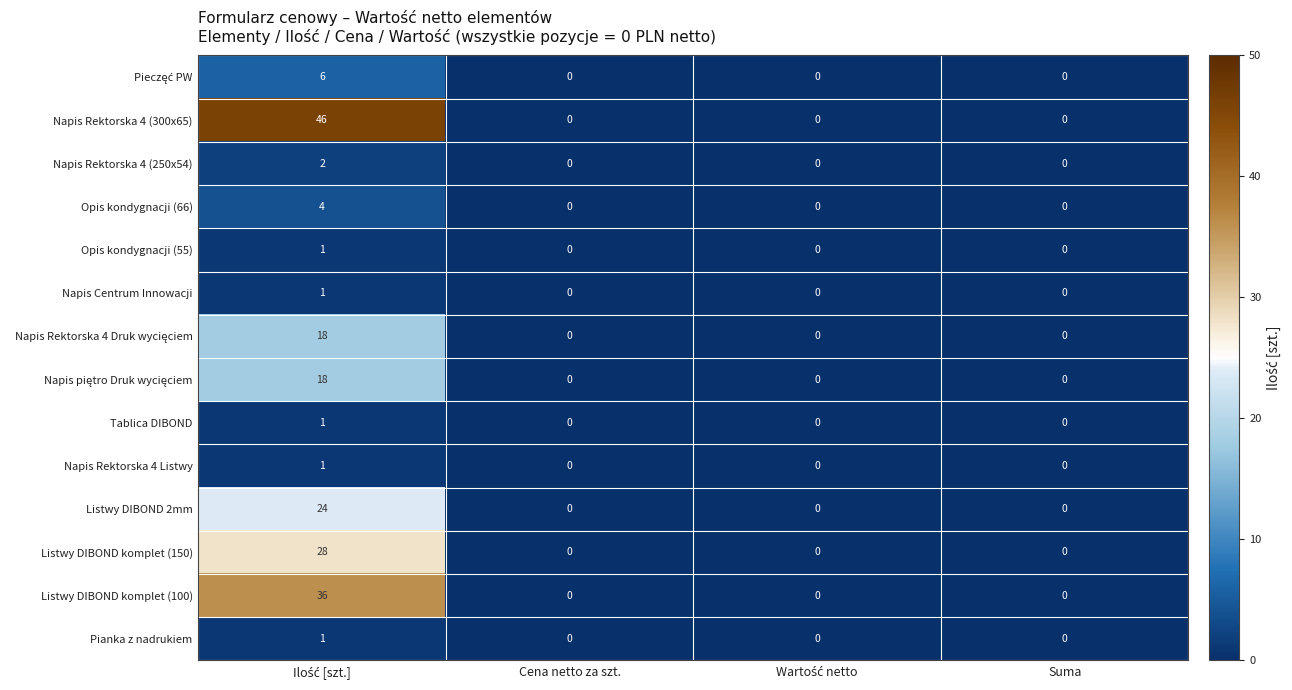

The value of Tablica DIBOND at Cena netto za szt. is 0. True or false?

True